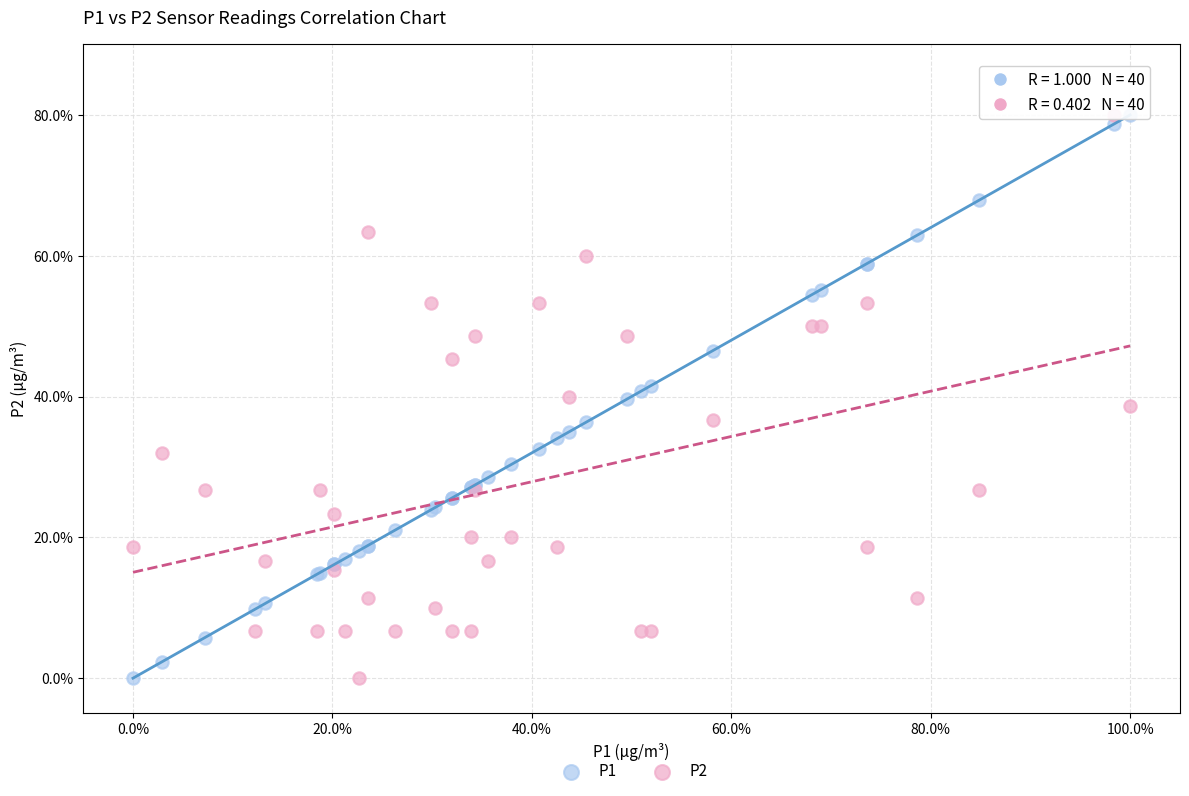

What is the X range (max minus min) for the scatter plot?

100.0